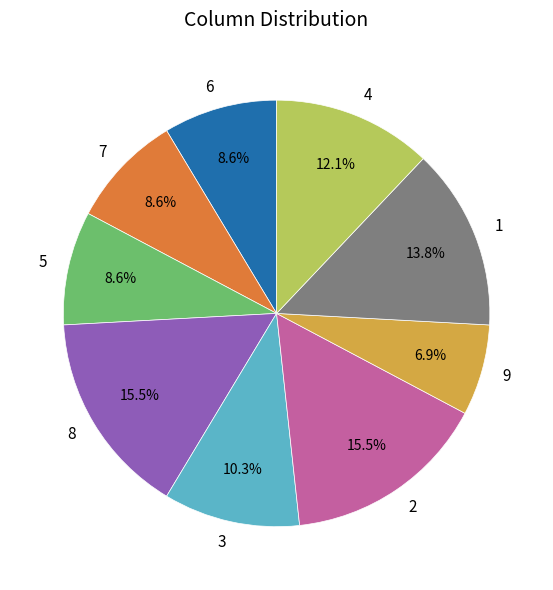

To the nearest percent, what percentage of the pie is 6?

9%